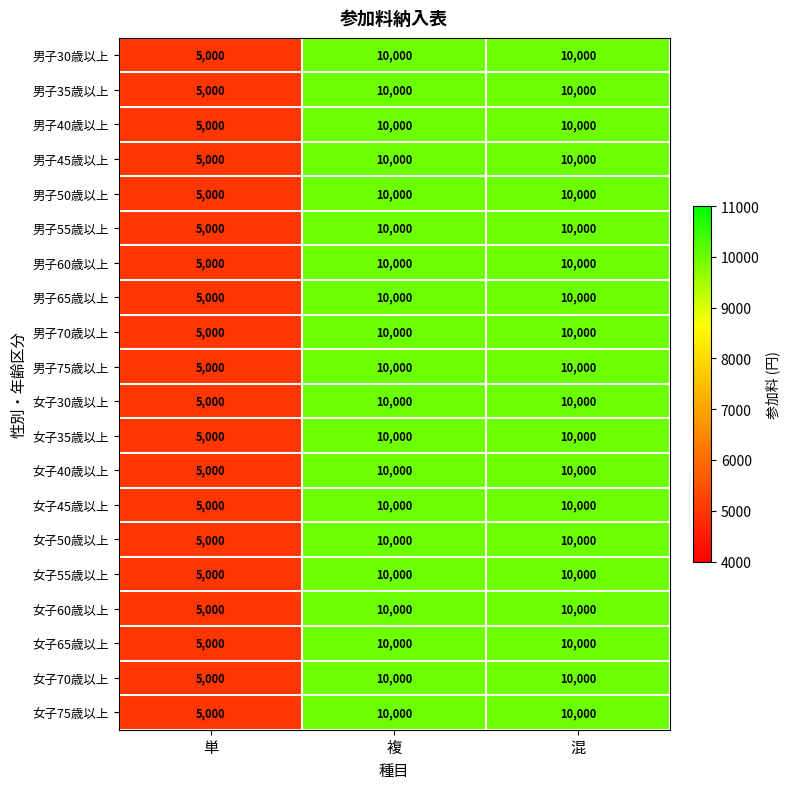

The value of 男子55歳以上 at 複 is 16691. True or false?

False